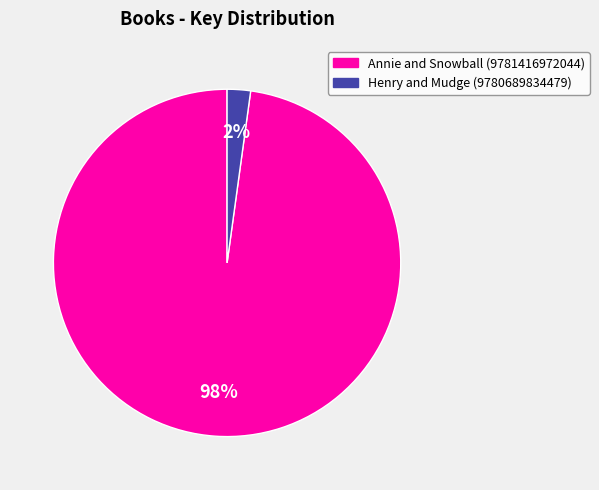

Between Annie and Snowball (9781416972044) and Henry and Mudge (9780689834479), which is larger?

Annie and Snowball (9781416972044)